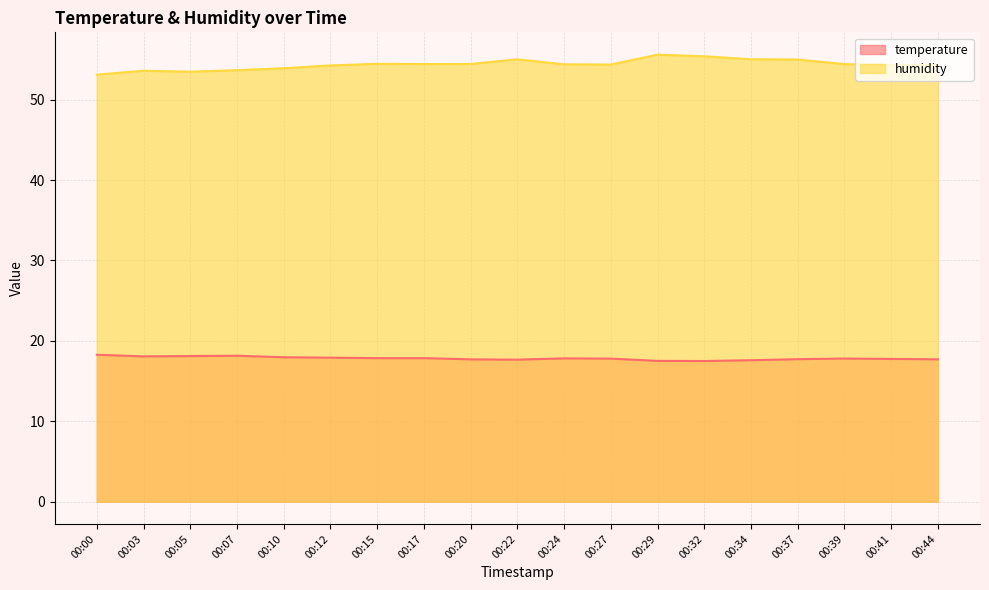

How many data points in humidity are less than 54?

5